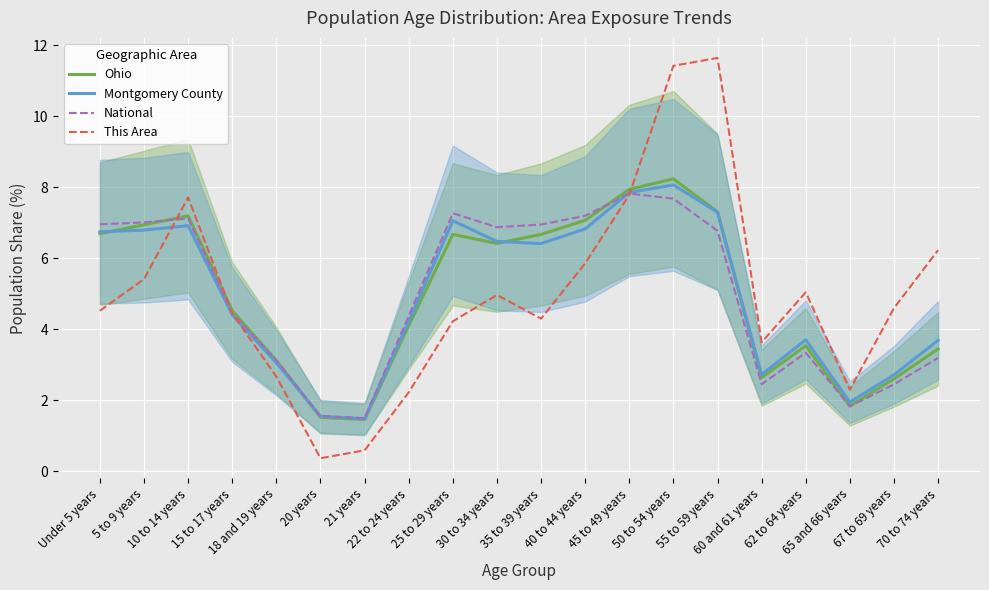

What is the maximum value shown in the chart?

11.6